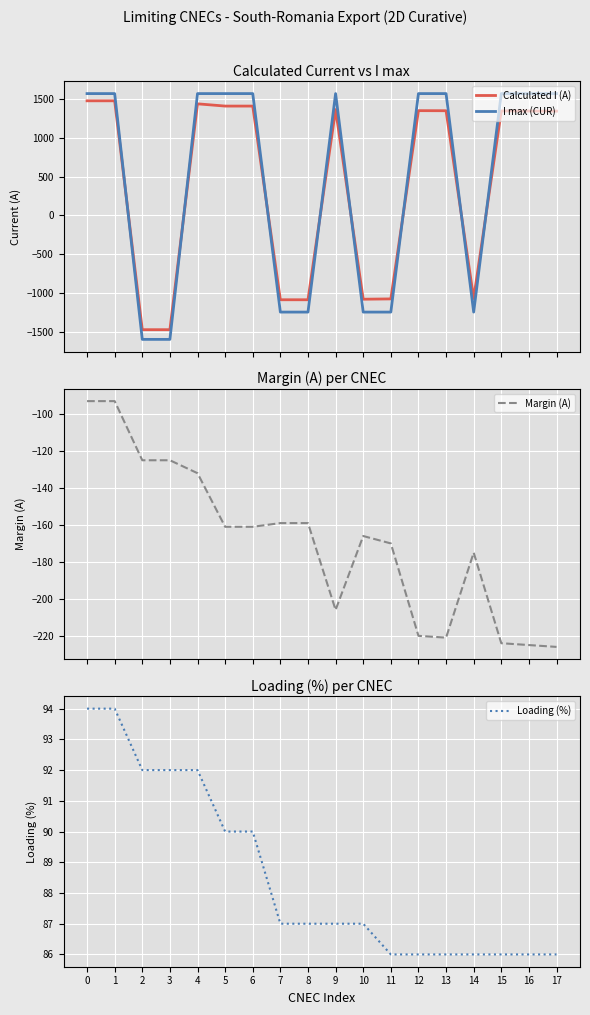

Reading right to left, transcribe all the data shown in this chart.

Calculated I (A): 17=1344	16=1345	15=1346	14=-1073	13=1349	12=1350	11=-1078	10=-1082	9=1364	8=-1089	7=-1089	6=1409	5=1409	4=1438	3=-1475	2=-1475	1=1477	0=1477
I max (CUR): 17=1570	16=1570	15=1570	14=-1248	13=1570	12=1570	11=-1248	10=-1248	9=1570	8=-1248	7=-1248	6=1570	5=1570	4=1570	3=-1600	2=-1600	1=1570	0=1570
Margin (A): 17=-226	16=-225	15=-224	14=-175	13=-221	12=-220	11=-170	10=-166	9=-206	8=-159	7=-159	6=-161	5=-161	4=-132	3=-125	2=-125	1=-93	0=-93
Loading (%): 17=86	16=86	15=86	14=86	13=86	12=86	11=86	10=87	9=87	8=87	7=87	6=90	5=90	4=92	3=92	2=92	1=94	0=94